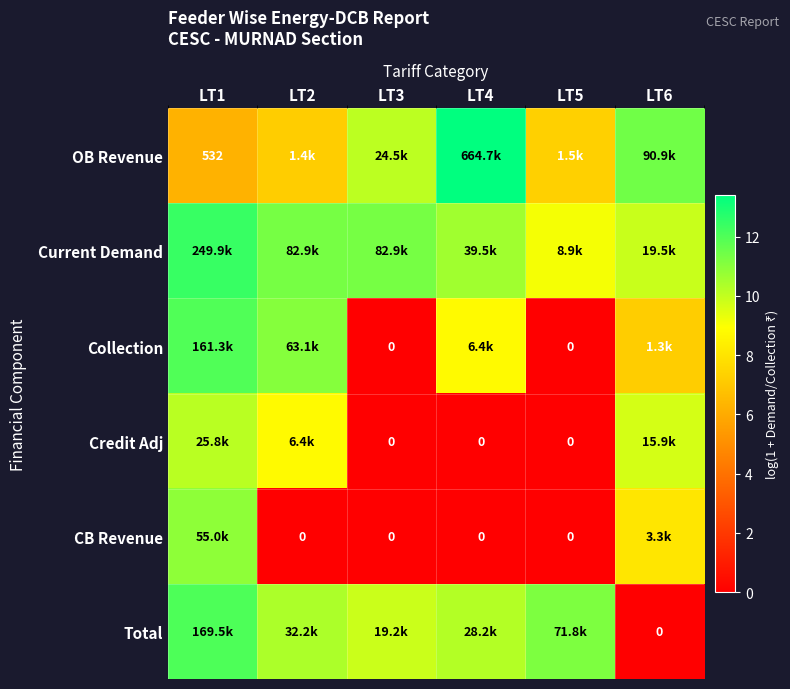

Rank the series by their maximum value, from lowest to highest.

Credit Adj, CB Revenue, Collection, Total, Current Demand, OB Revenue